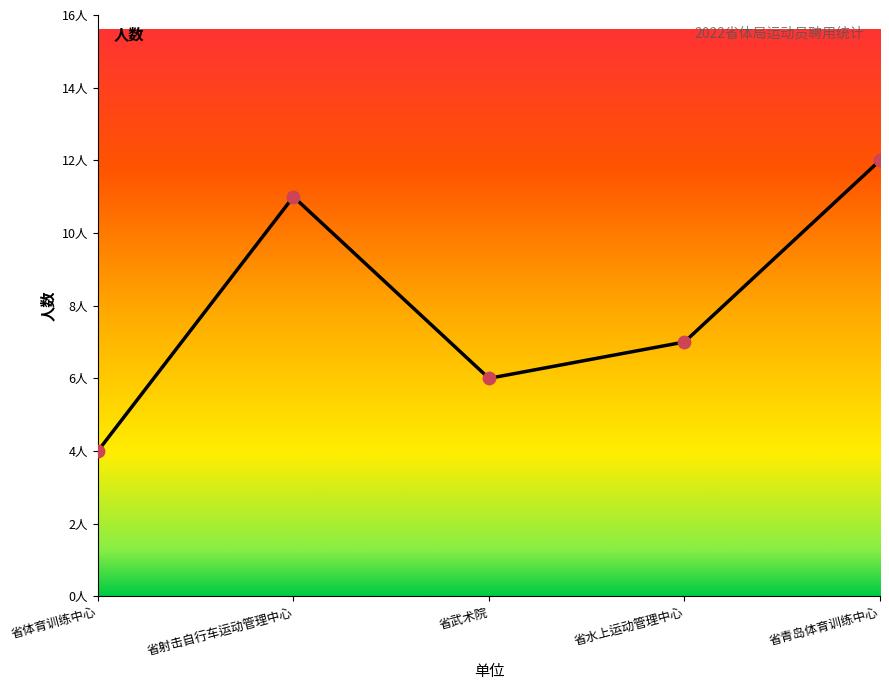

What is the change in value from 省武术院 to 省青岛体育训练中心?

+6